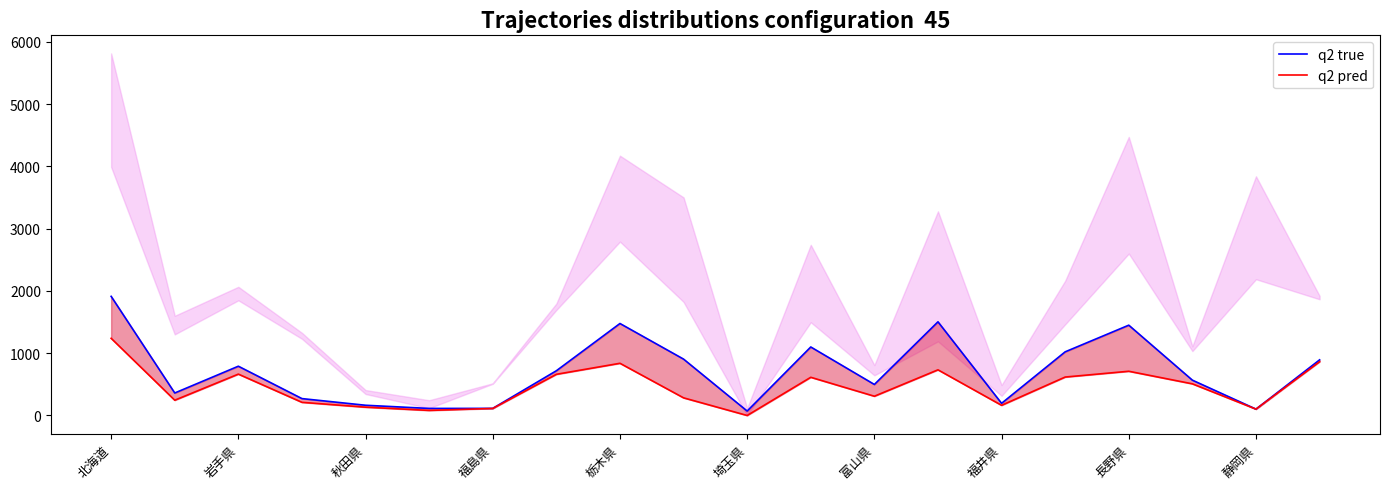

Which series has the largest total across all categories?

q2 true